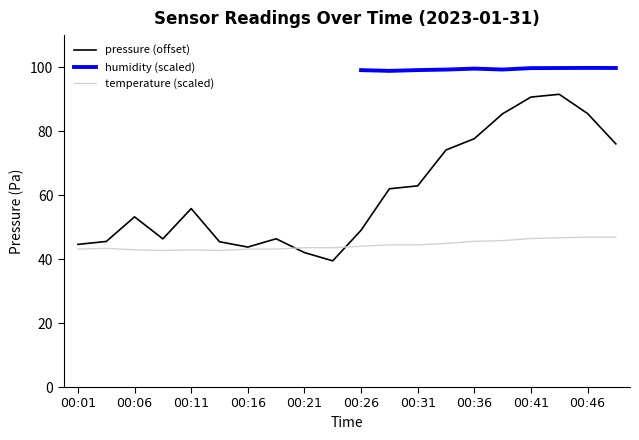

What is the maximum value for temperature?

46.9